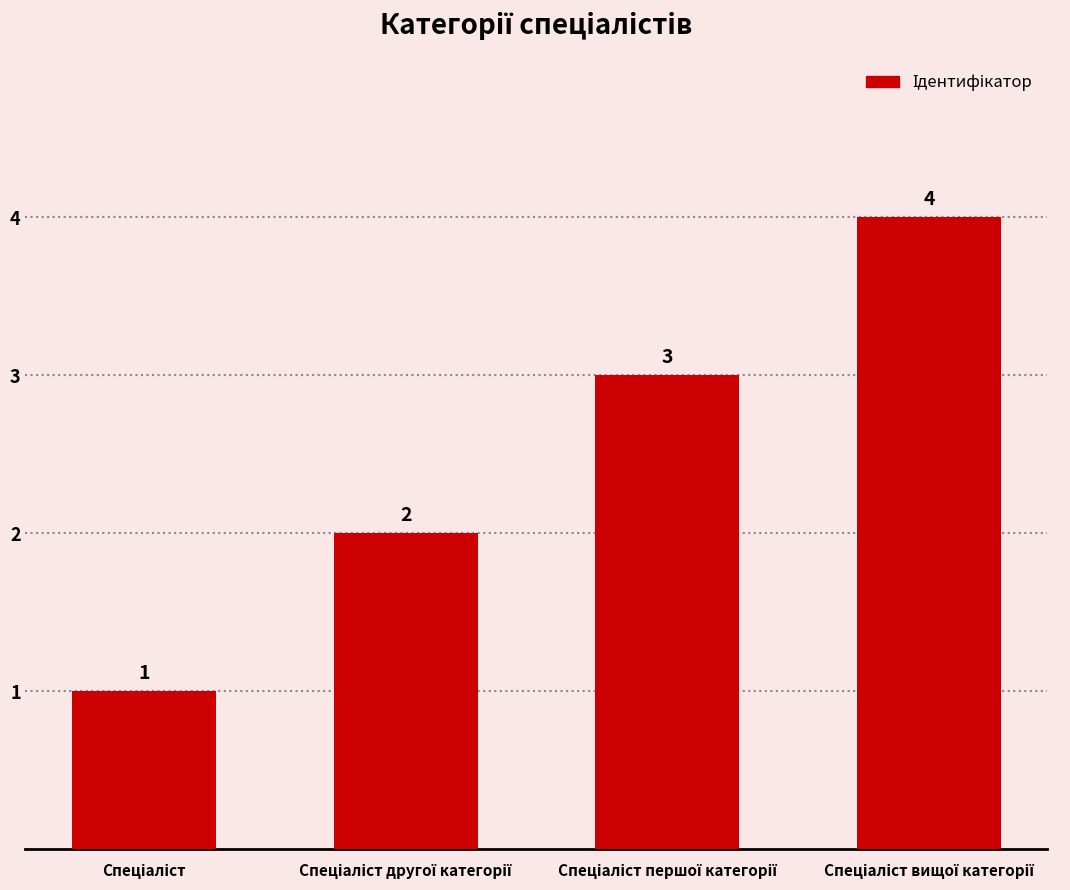

What is the minimum value shown in the chart?

1